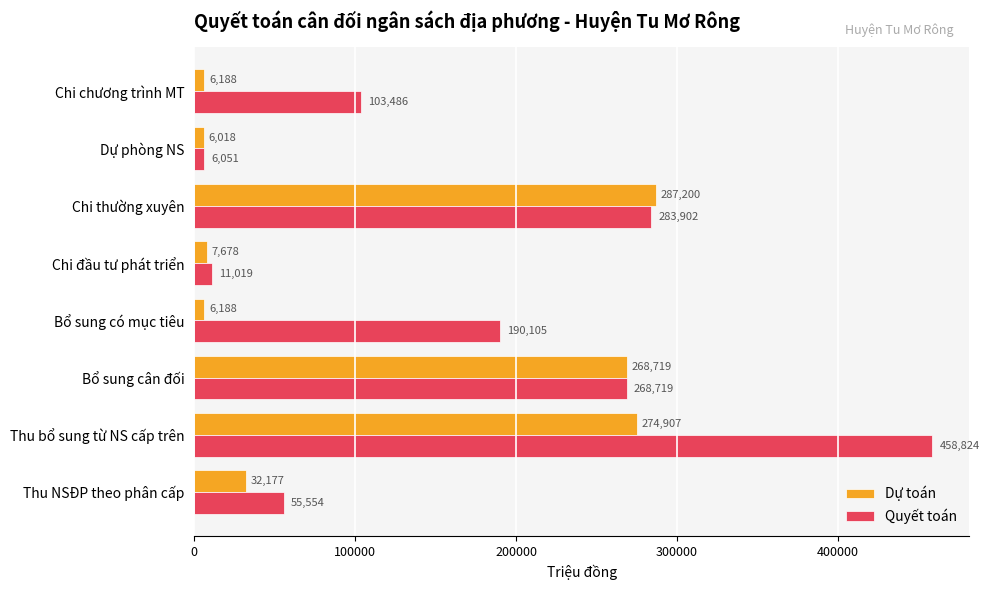

Which series changed the most between Thu NSĐP theo phân cấp and Chi đầu tư phát triển?

Quyết toán